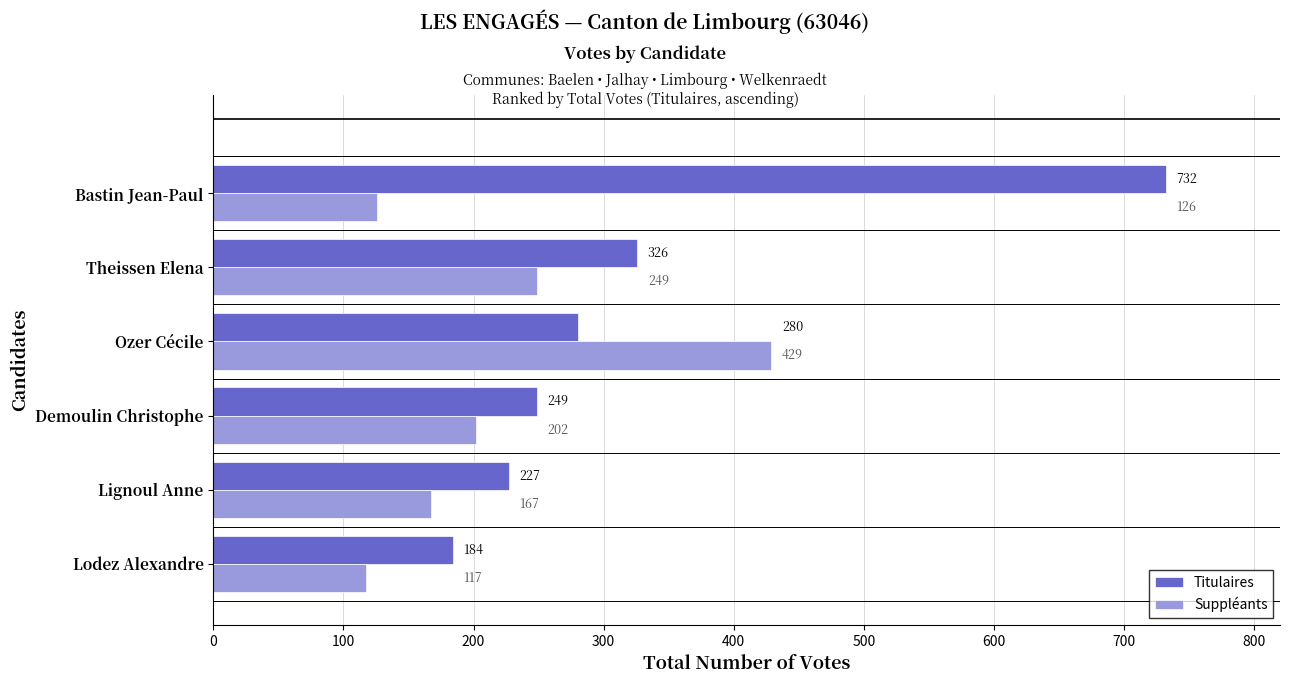

How many values in the Suppléants series are below 202?

3